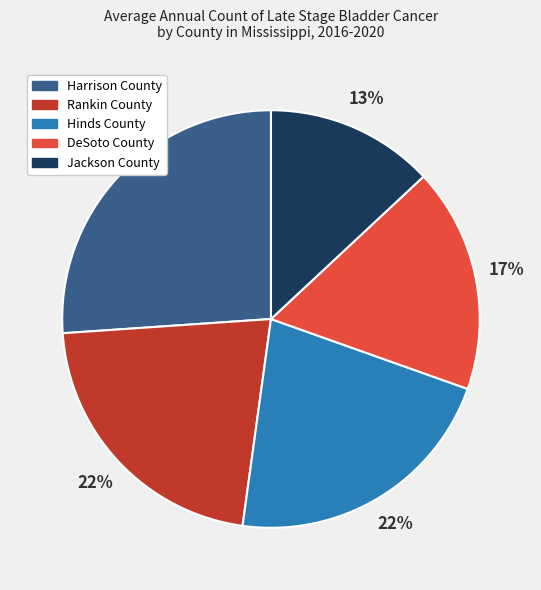

Which has a higher value, Harrison County or Hinds County?

Harrison County